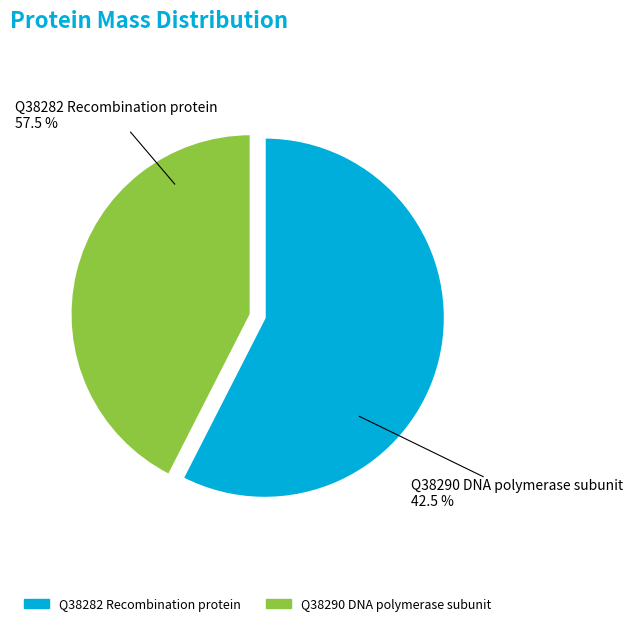

Which category has the smallest portion of the pie?

Q38290 DNA polymerase subunit